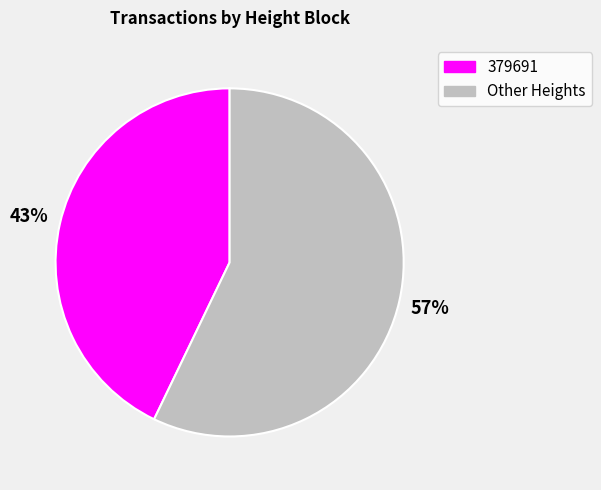

To the nearest percent, what is the average slice percentage?

50%